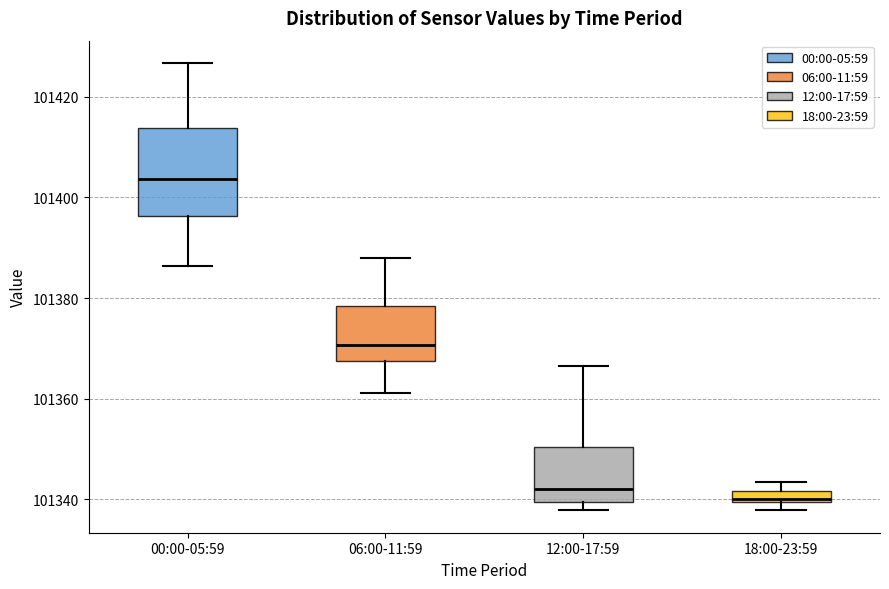

Where is the upper edge of the box for 18:00-23:59 on the y-axis? The values are not printed on the chart, so give them approximately, as read against the axis.

101342